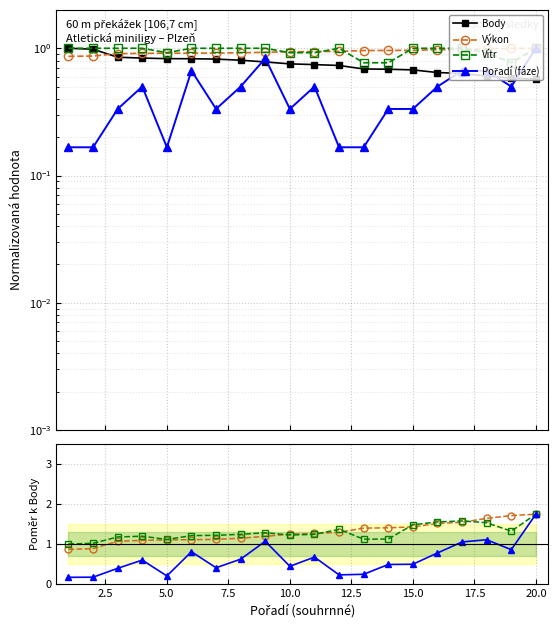

How many intersections are there between Vítr and Výkon?

5